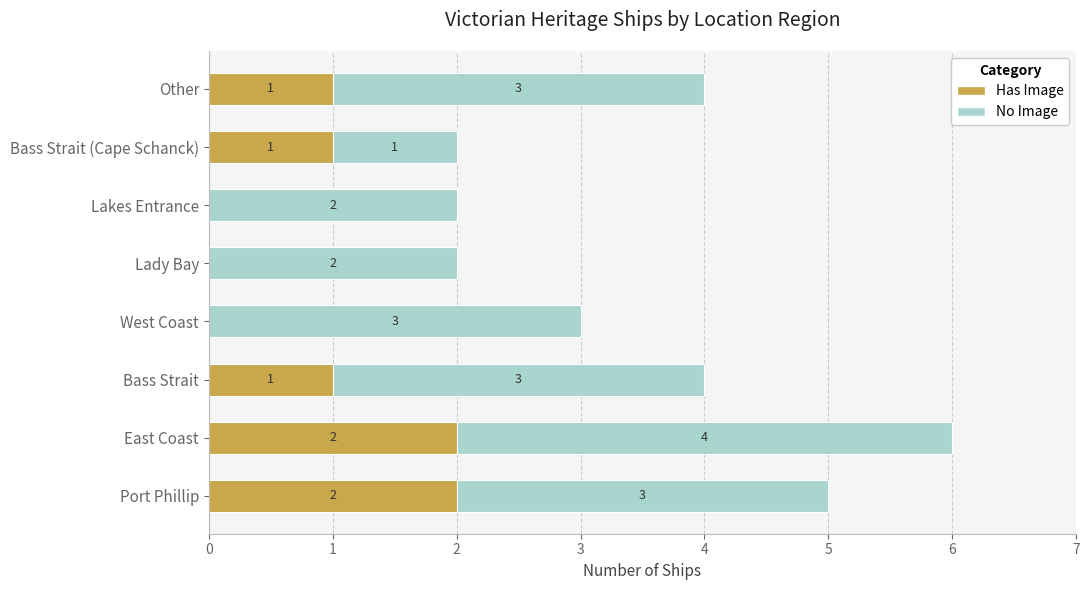

At which category is the sum across all series the highest?

East Coast